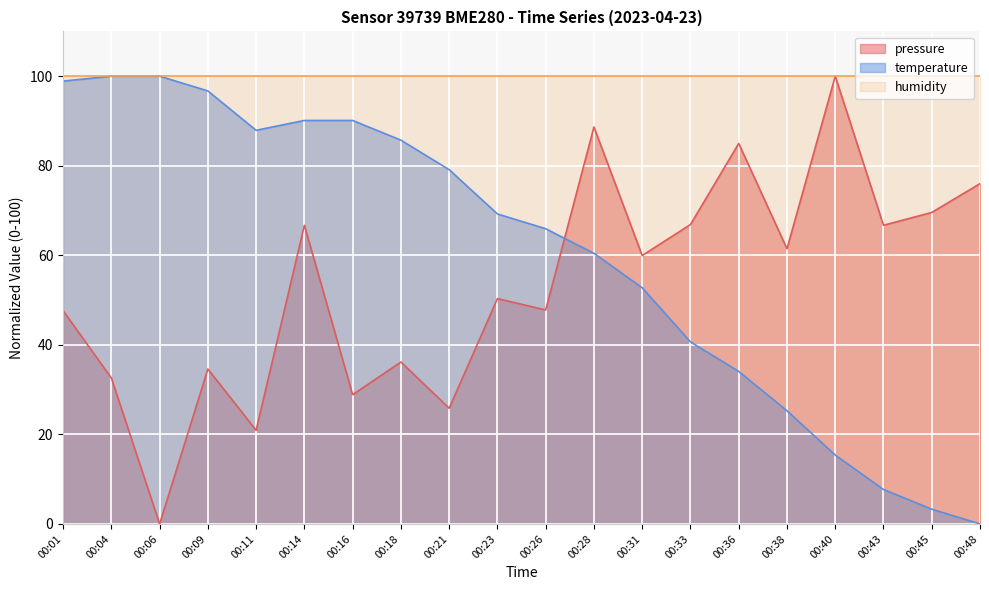

What is the maximum value for temperature?

100.0